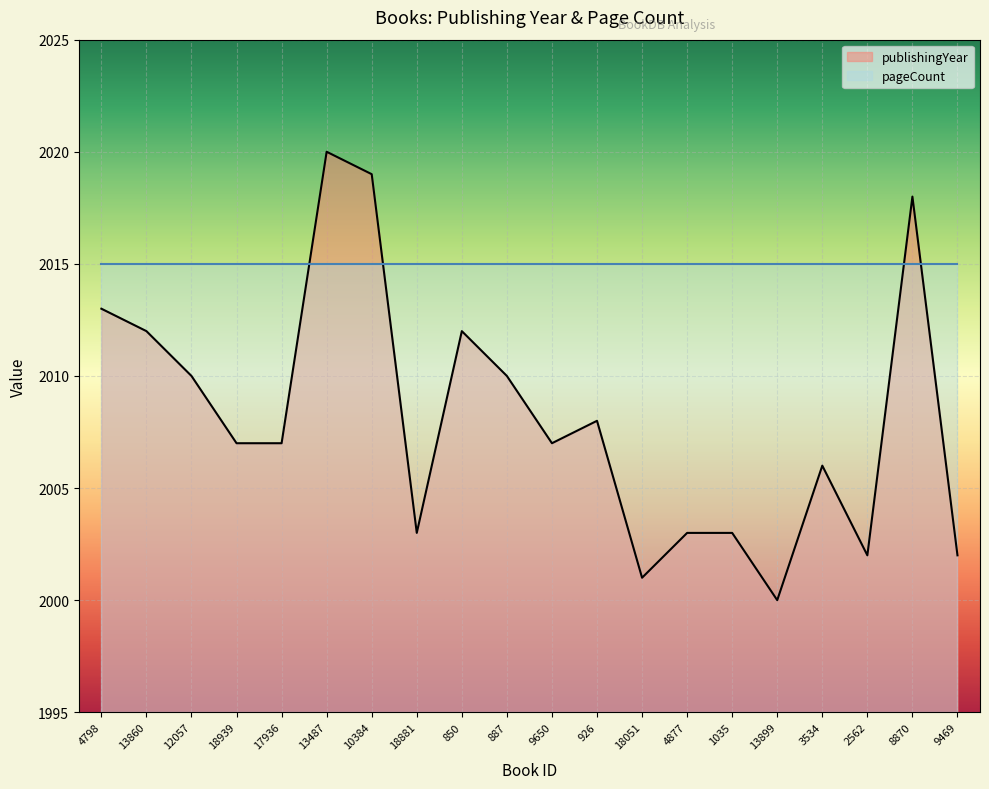

How many series are shown in this chart?

2